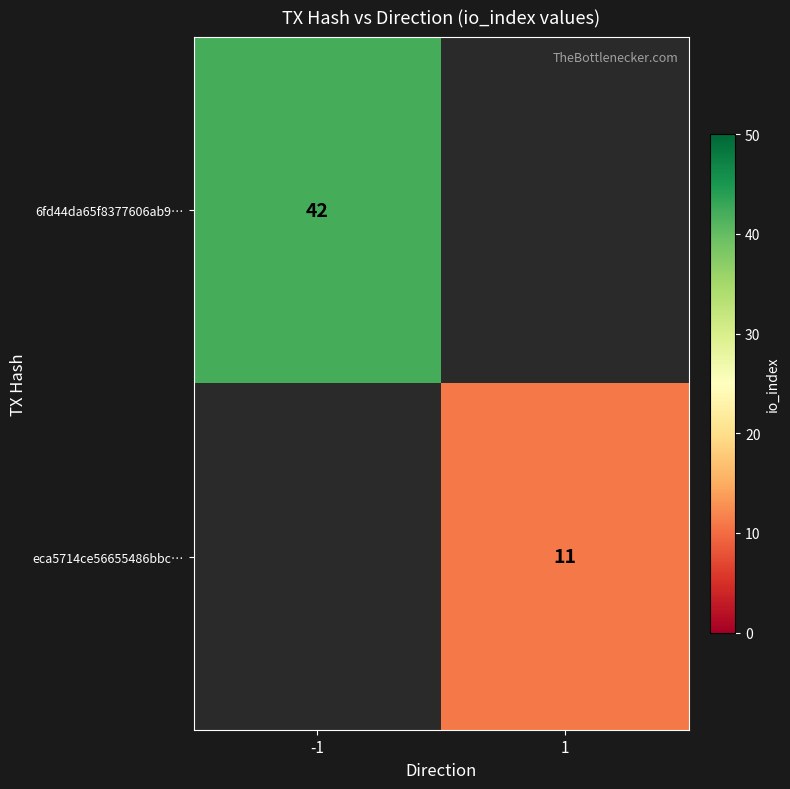

The eca5714ce56655486bbc… series shows 11 at 1. True or false?

True